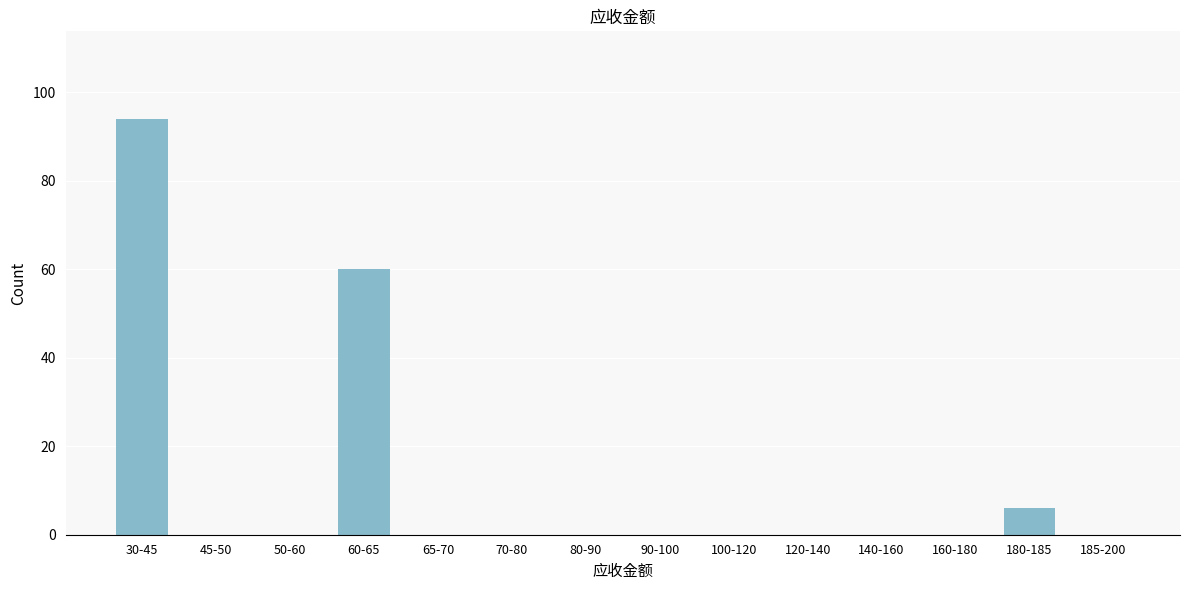

Reading left to right, what are all the values shown in this chart?

30-45=94	45-50=0	50-60=0	60-65=60	65-70=0	70-80=0	80-90=0	90-100=0	100-120=0	120-140=0	140-160=0	160-180=0	180-185=6	185-200=0